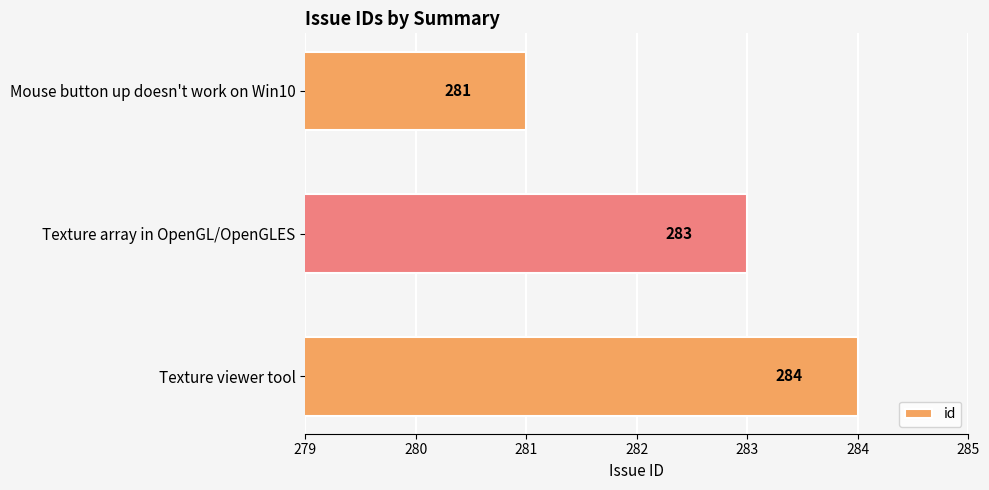

Reading bottom to top, transcribe all the data shown in this chart.

Texture viewer tool=284	Texture array in OpenGL/OpenGLES=283	Mouse button up doesn't work on Win10=281